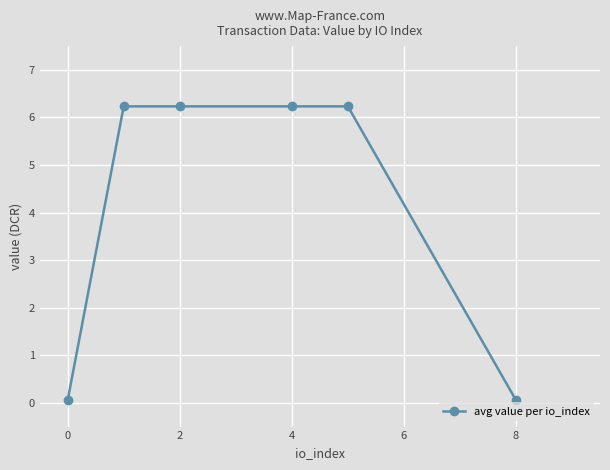

What is the value of the 2nd point from the left?

6.2